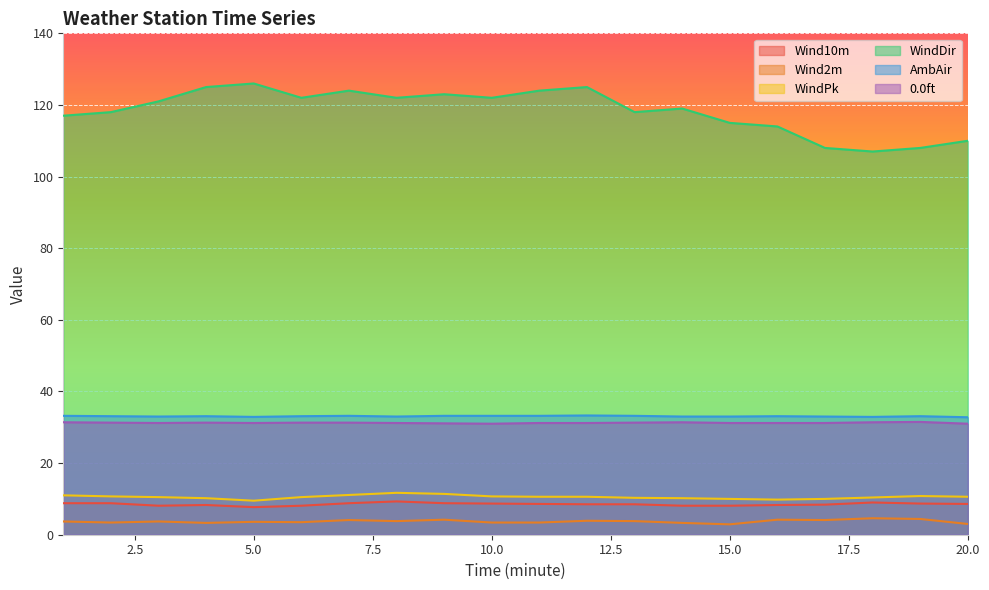

What is the maximum value shown in the chart?

126.0